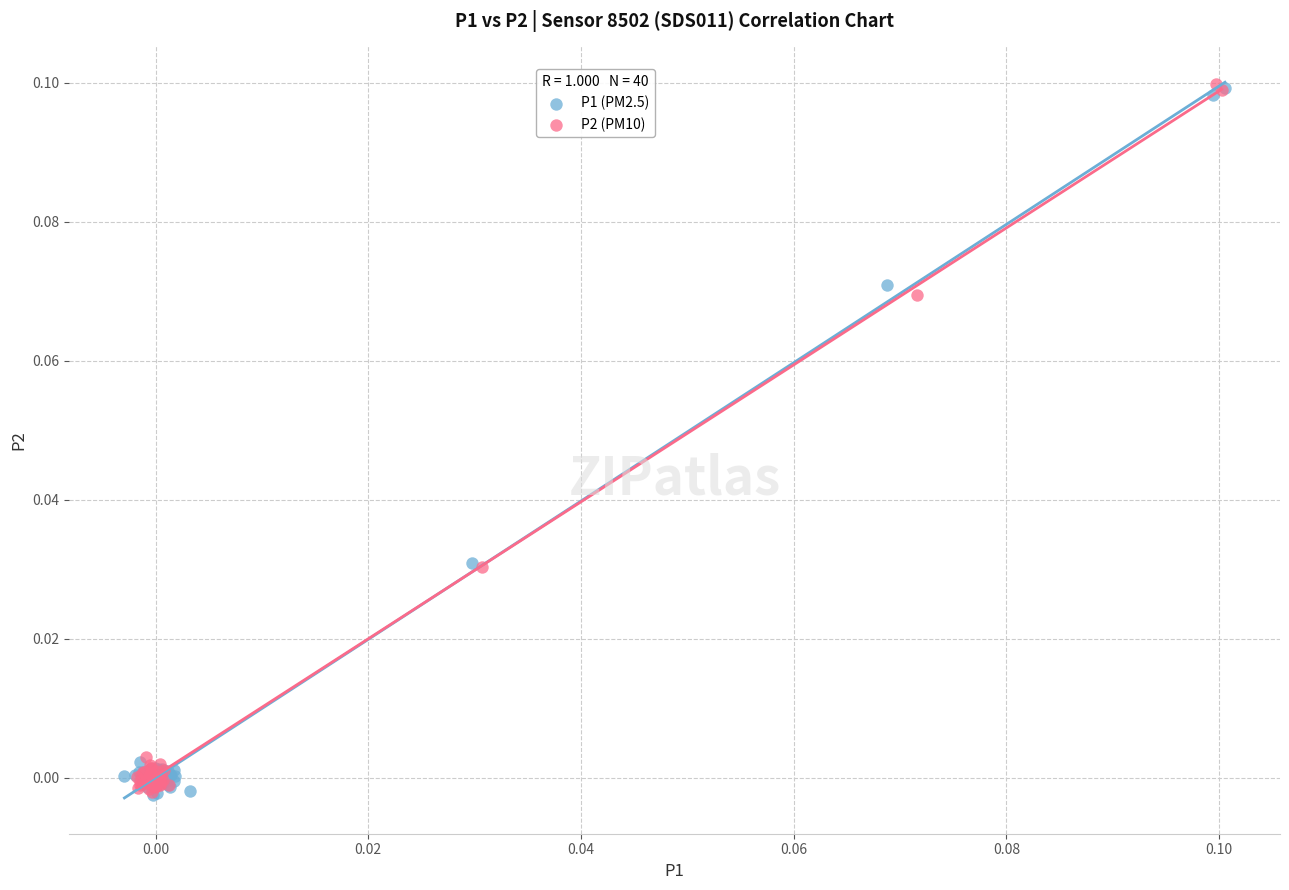

What are all the series names shown in the legend?

P1 (PM2.5), P2 (PM10)